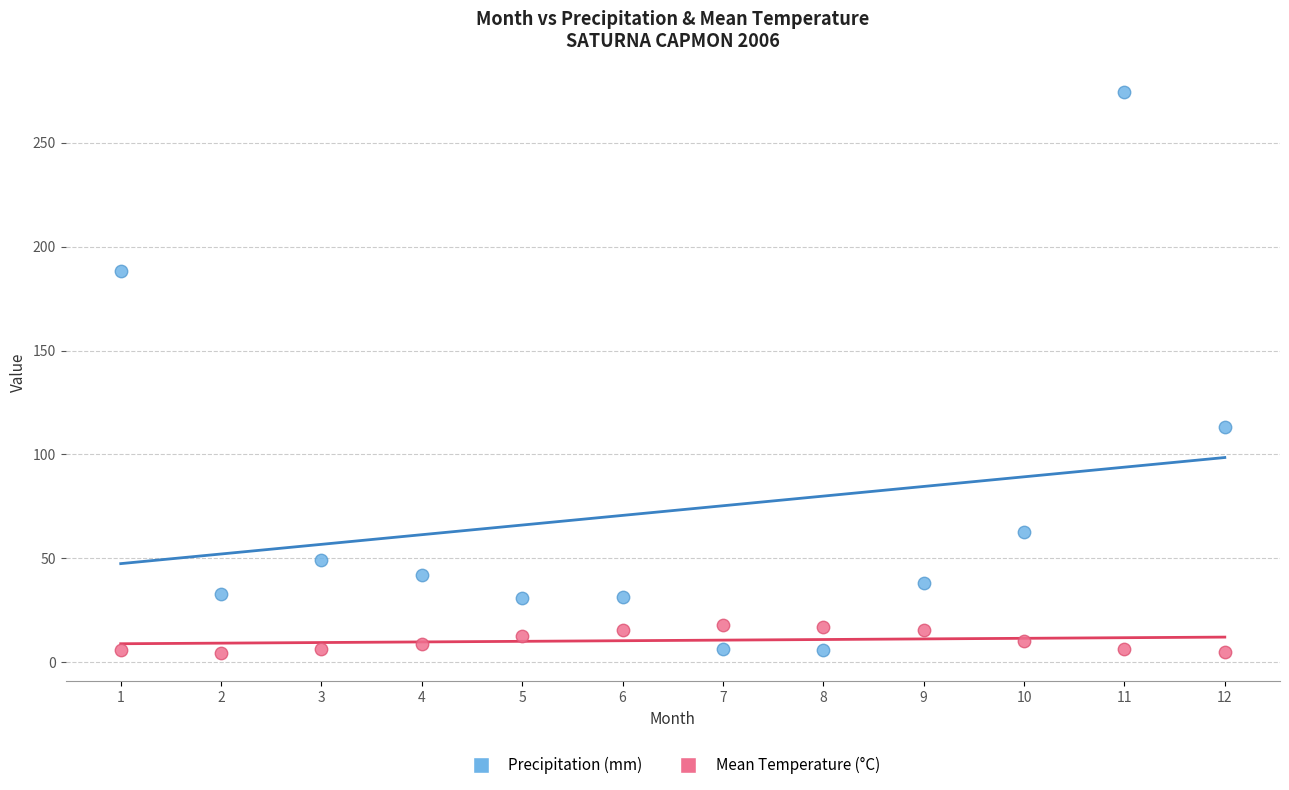

Which series reaches the maximum Y coordinate?

Precipitation (mm)